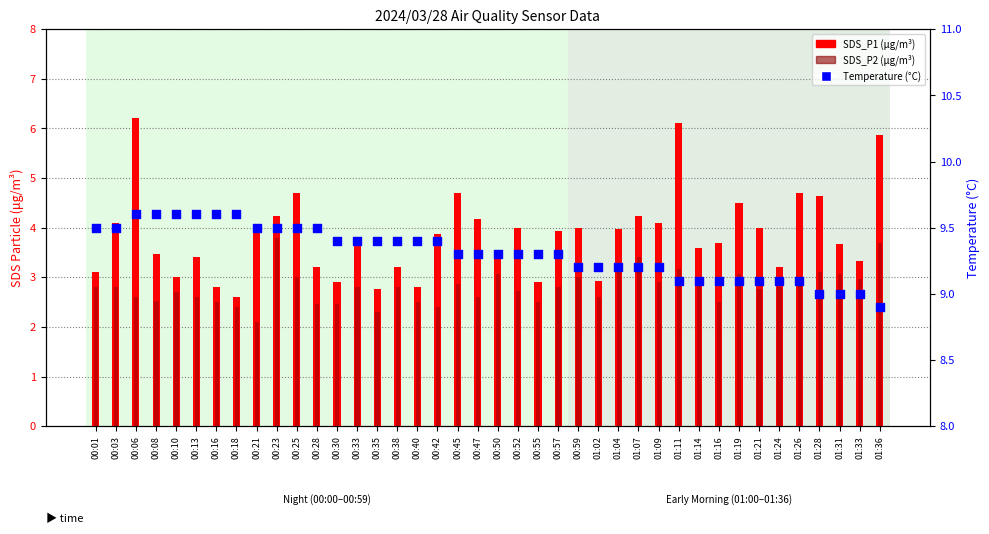

What are all the series names shown in the legend?

SDS_P1 (μg/m³), SDS_P2 (μg/m³), Temperature (°C)